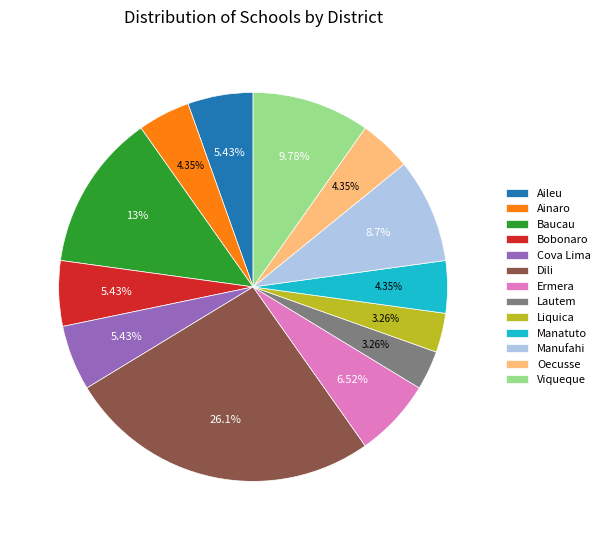

Which slice is the largest?

Dili